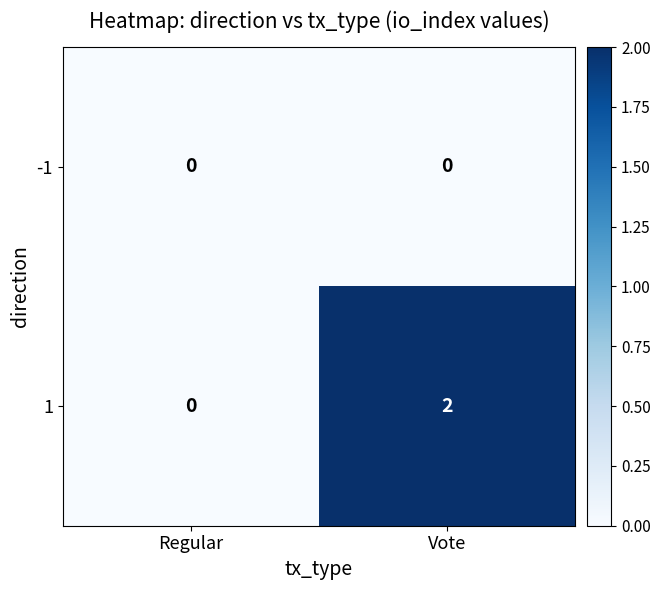

At Vote, list the series in order from smallest to largest.

-1, 1